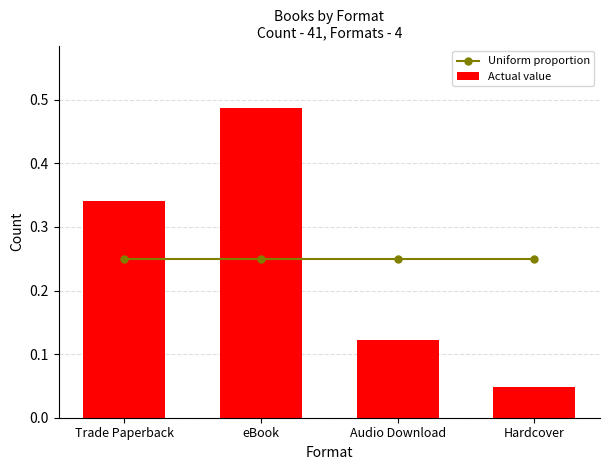

What is the greatest value displayed?

0.5